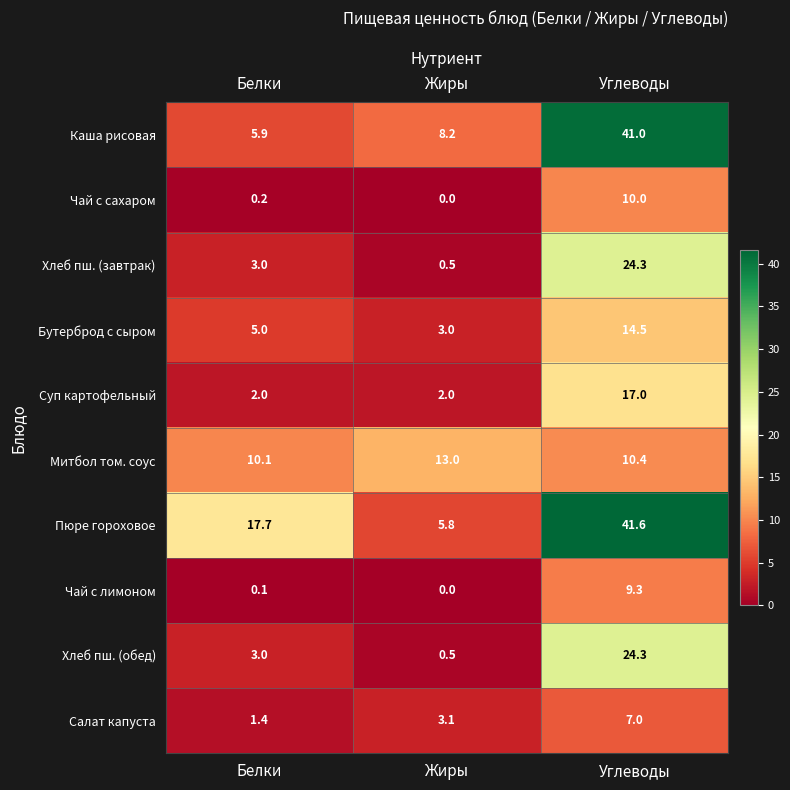

How many data points does each series have?

3